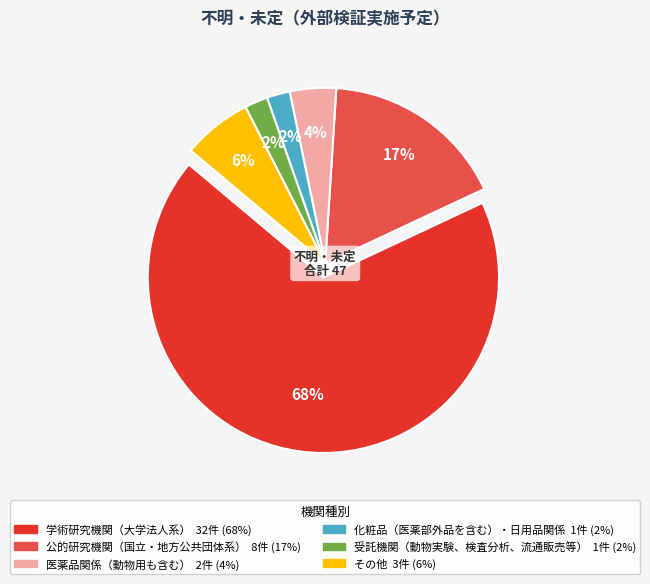

To the nearest percent, what is the average slice percentage?

17%